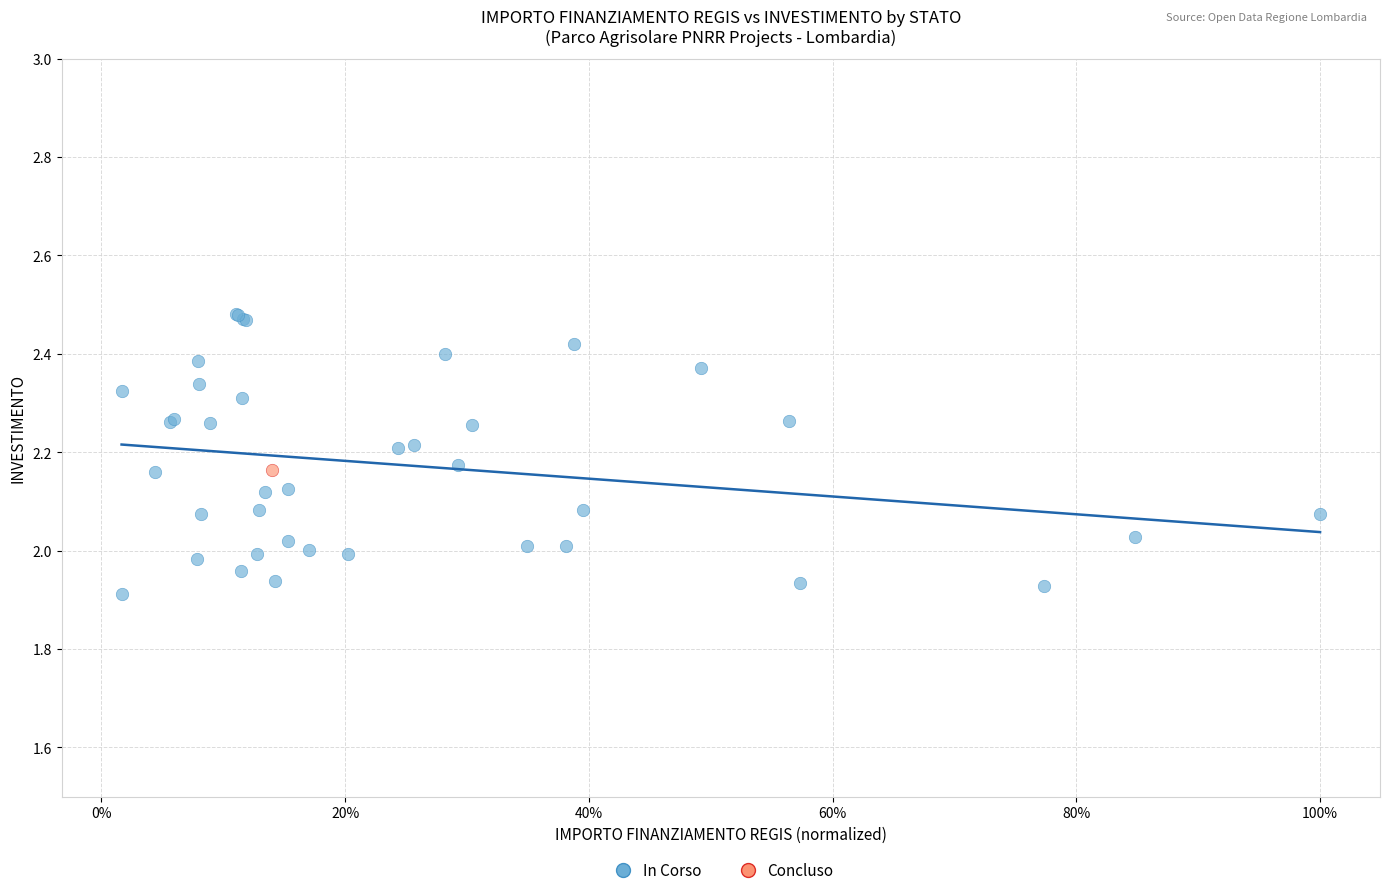

What are all the series names shown in the legend?

In Corso, Concluso